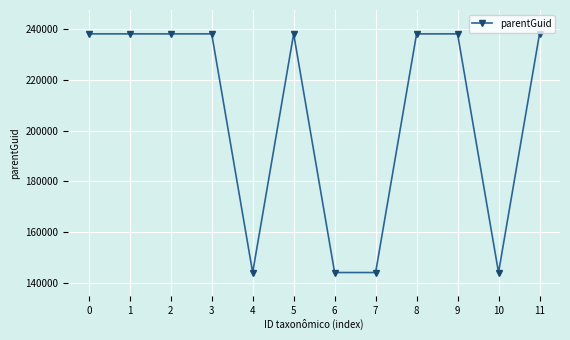

Count the number of data series in this chart.

1